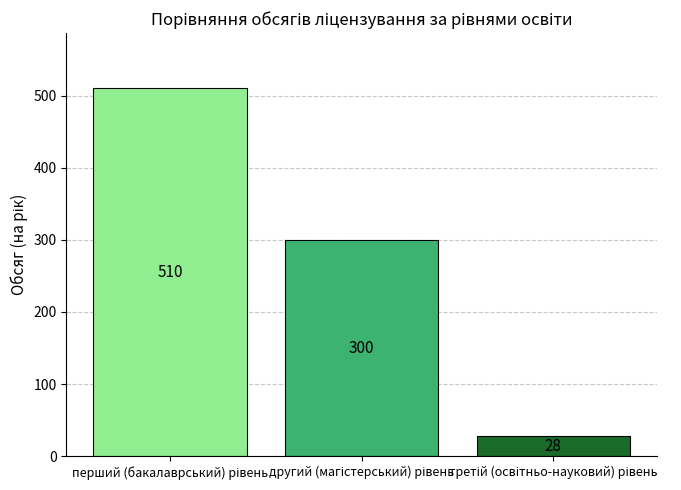

What is the value of the 1st bar from the left?

510